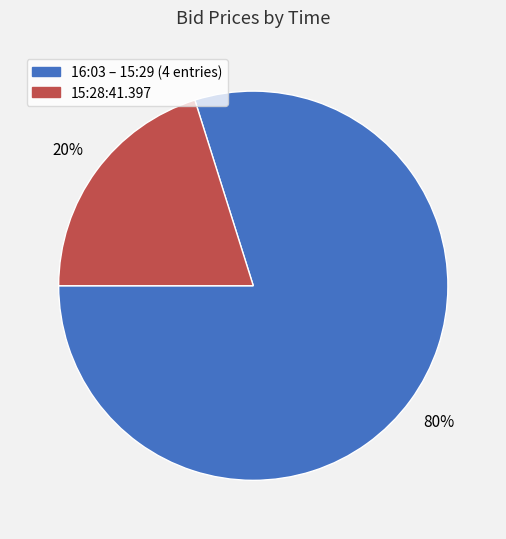

Is there any slice that represents more than half of the pie?

Yes